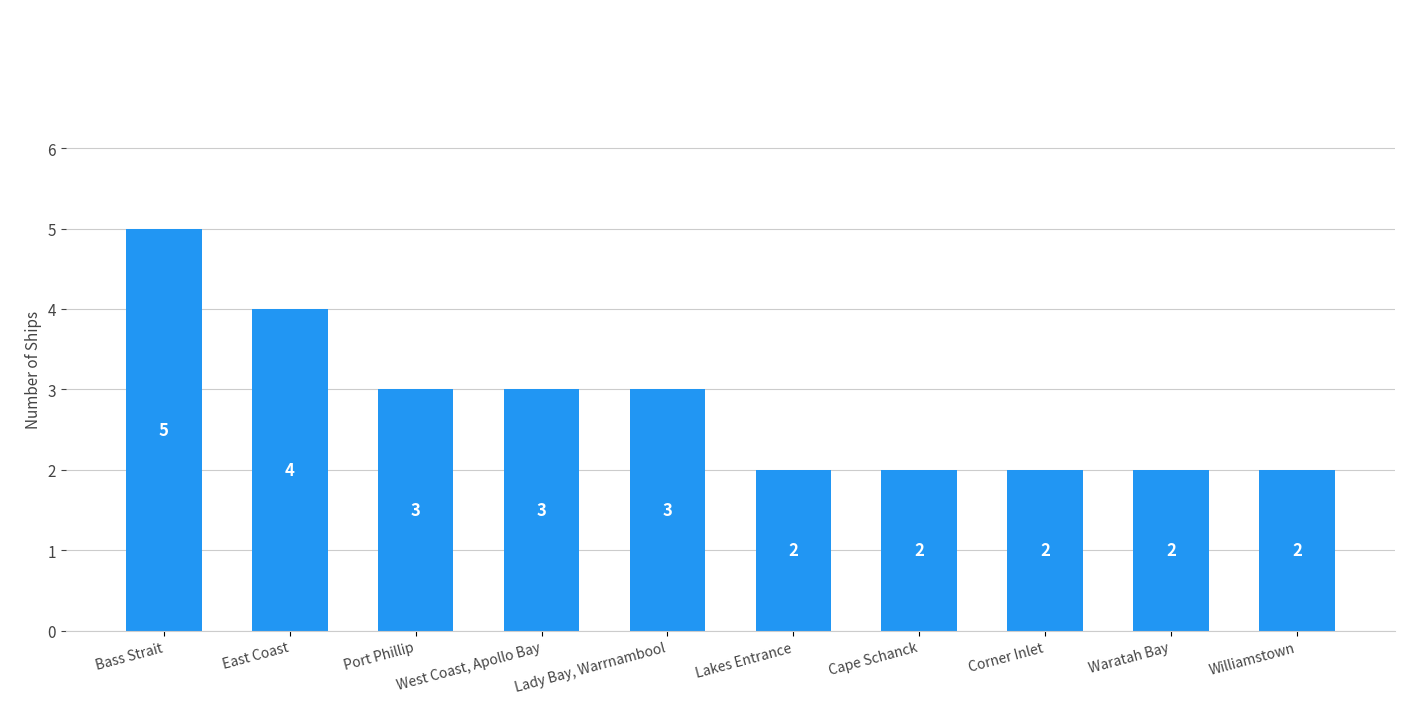

Reading right to left, list all the values displayed in this chart.

Williamstown=2	Waratah Bay=2	Corner Inlet=2	Cape Schanck=2	Lakes Entrance=2	Lady Bay, Warrnambool=3	West Coast, Apollo Bay=3	Port Phillip=3	East Coast=4	Bass Strait=5